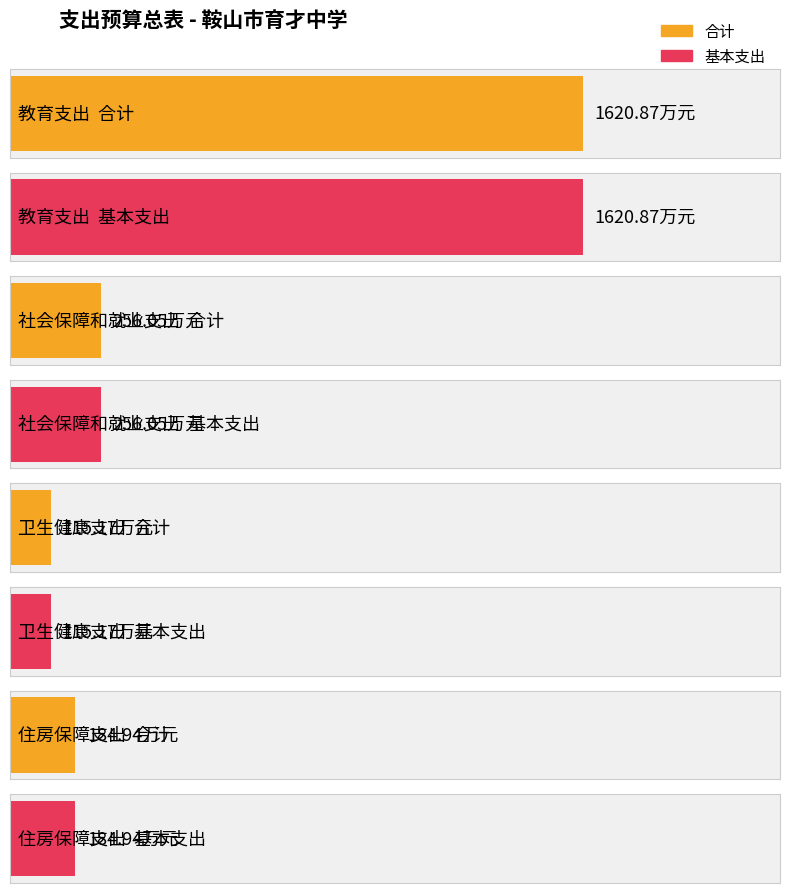

Is the value of 合计 at 社会保障和就业支出 greater than the value of 基本支出 at 卫生健康支出?

Yes